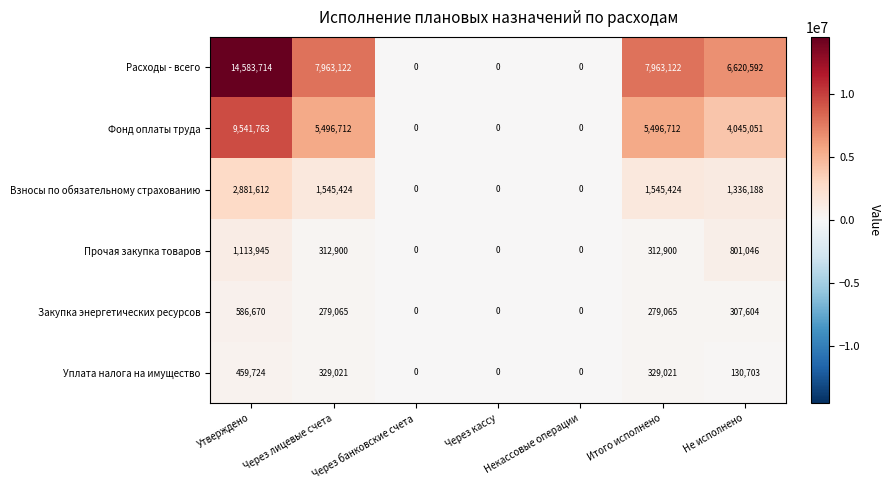

Where does the Фонд оплаты труда series first go above 4045051?

Утверждено